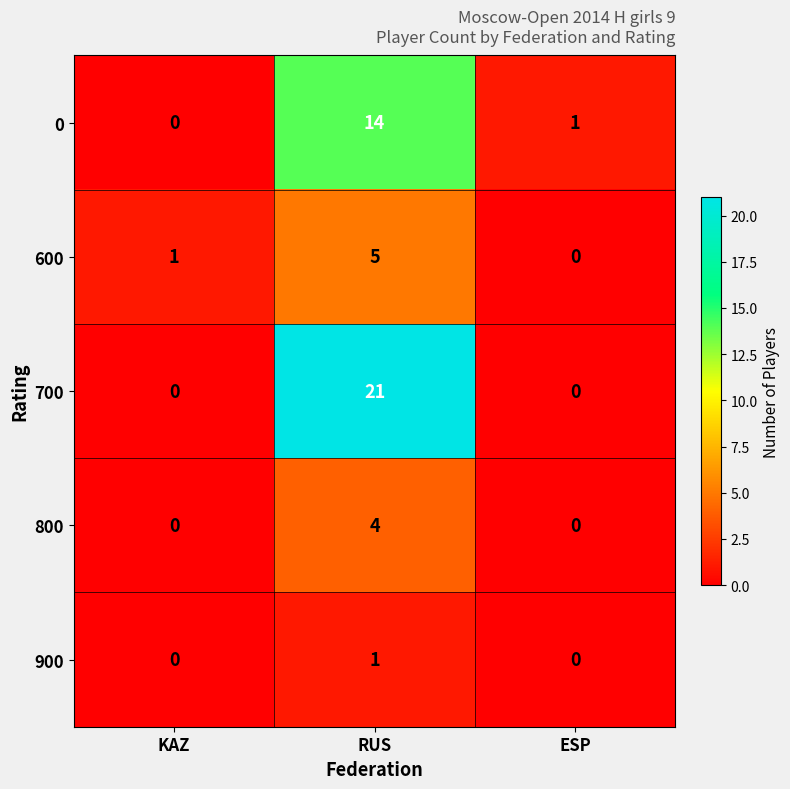

Count the number of categories in the chart.

3